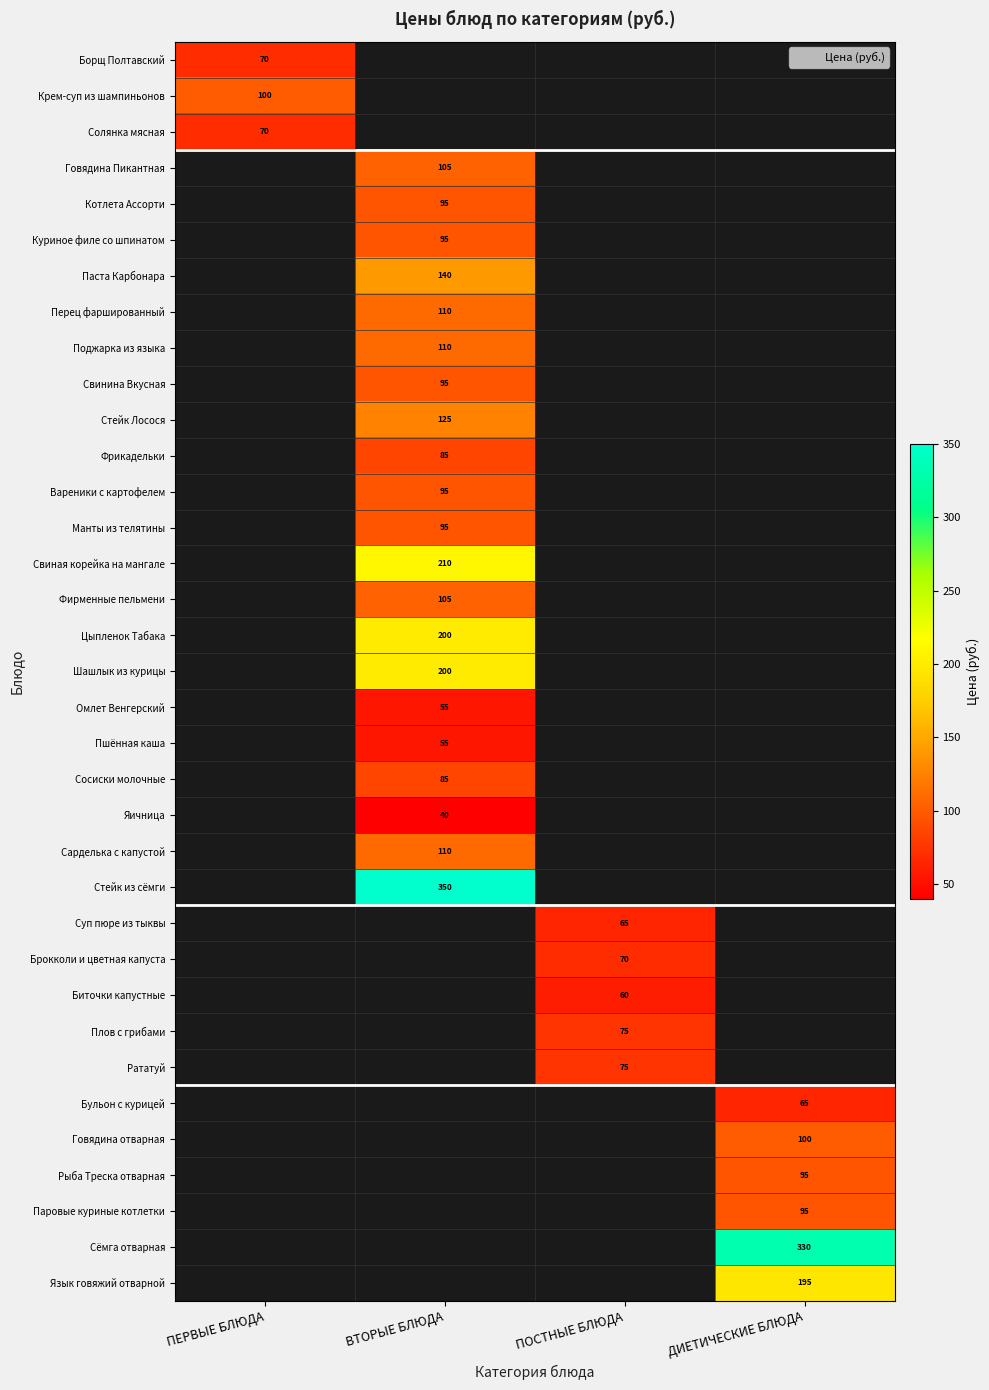

How many categories are shown in the chart?

4